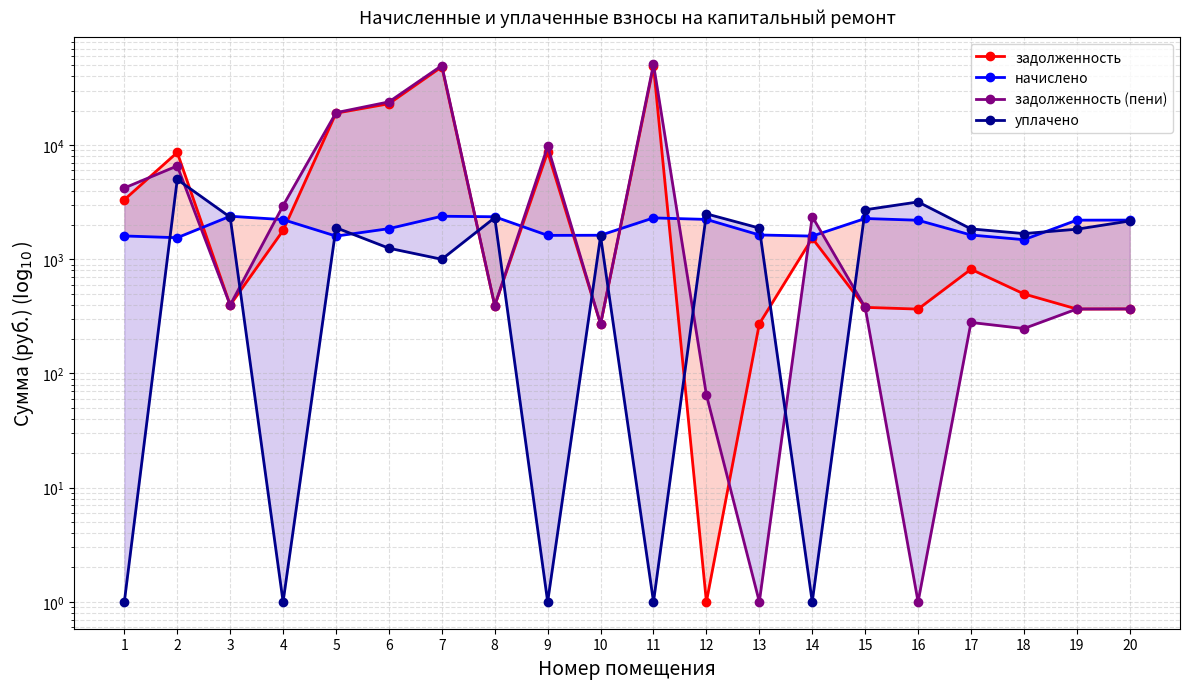

Where is the first local minimum for задолженность (пени)?

3